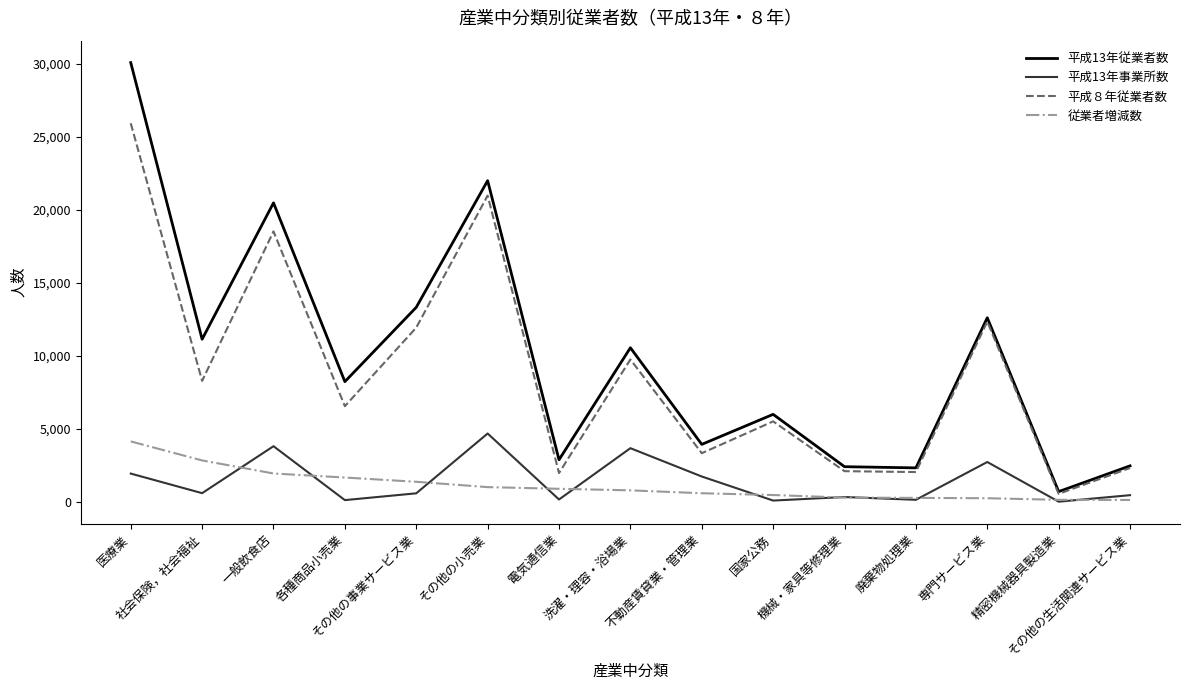

How many values in the 従業者増減数 series are below 802?

7